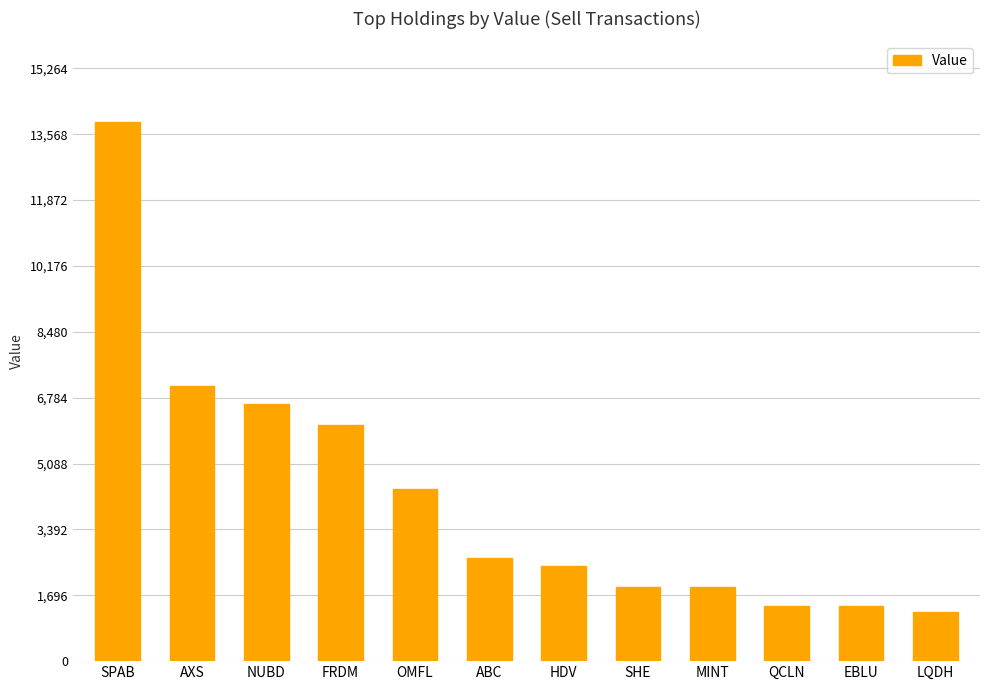

True or false: the data shows 1123 at SHE.

False